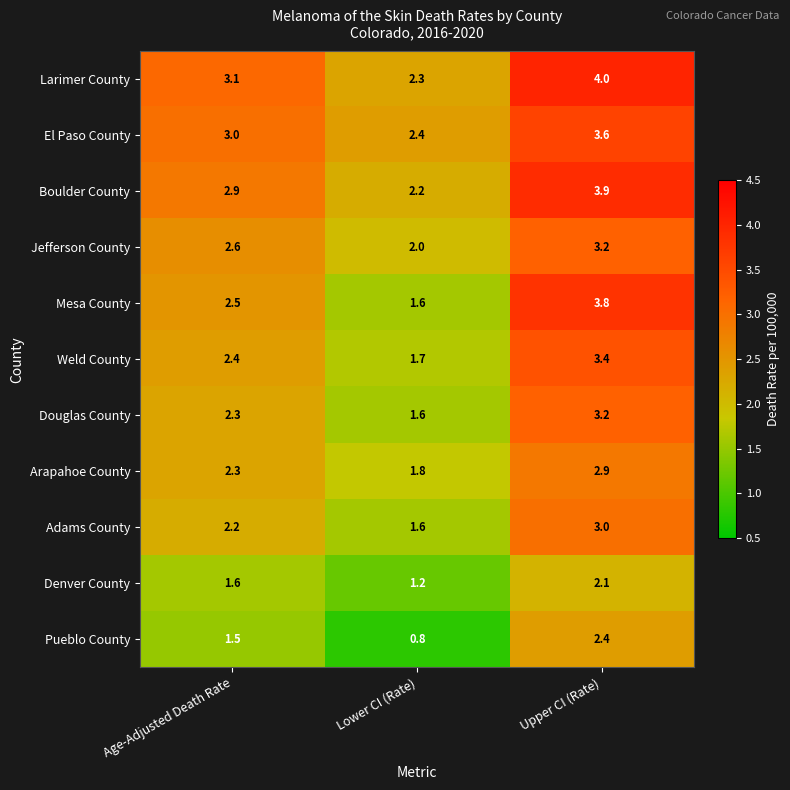

What is the highest value of the Denver County series?

2.1